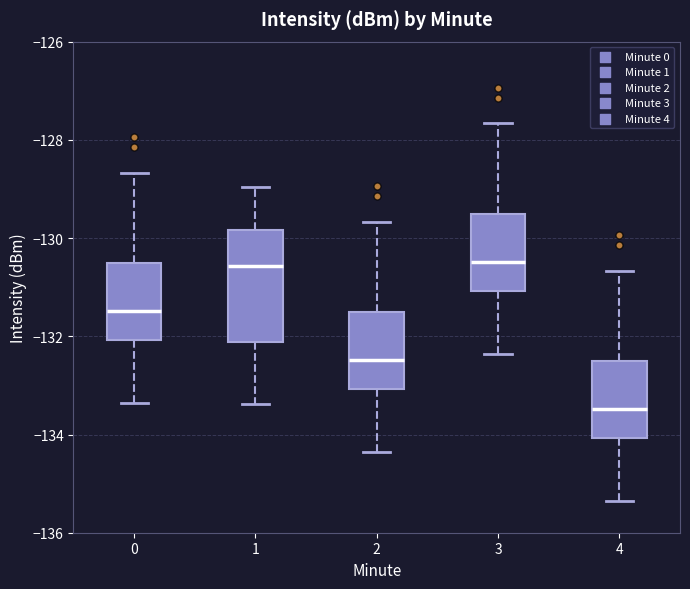

Where is the upper edge of the box at x = 4 on the y-axis? The values are not printed on the chart, so give them approximately, as read against the axis.

-132.6